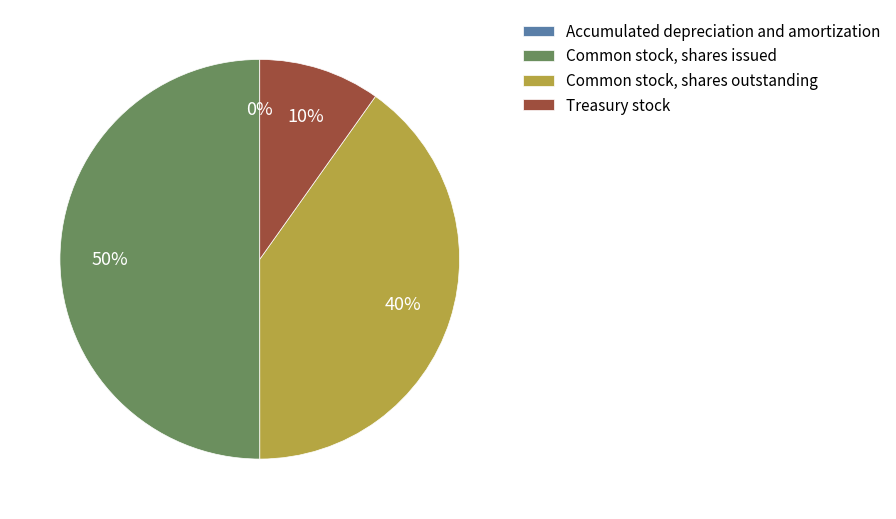

Does Common stock, shares outstanding represent more than half of the total?

No